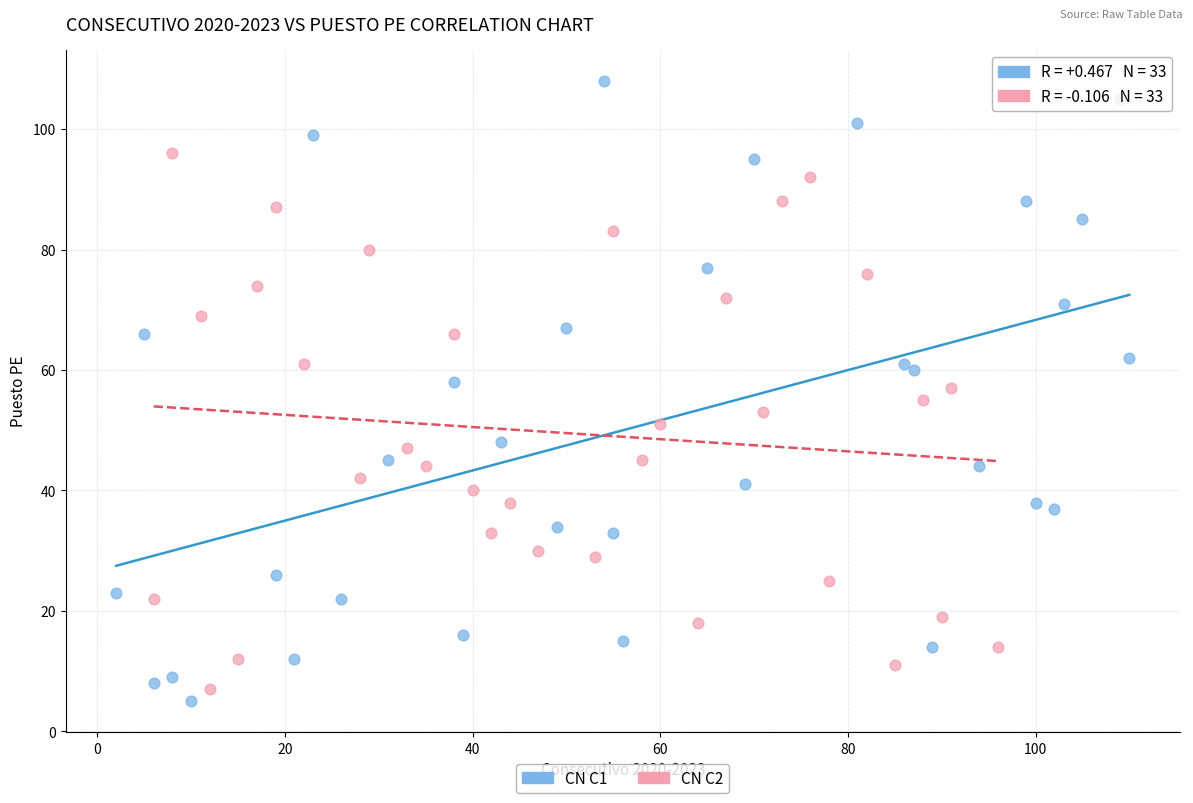

Which series reaches the maximum Y coordinate?

CN C1